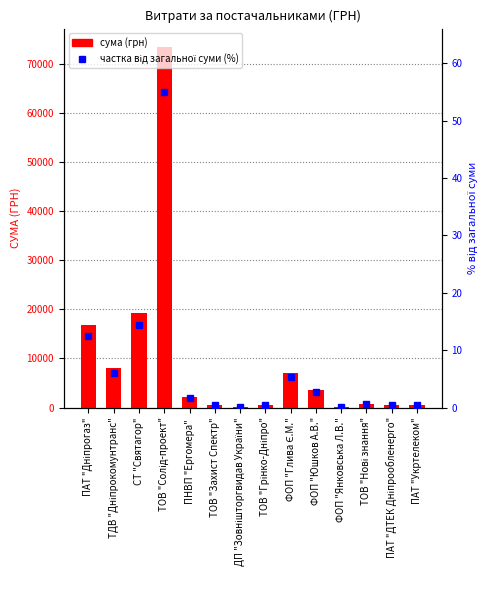

What is the spread (max minus min) of values at ПНВП "Ергомера" ?

2203.8